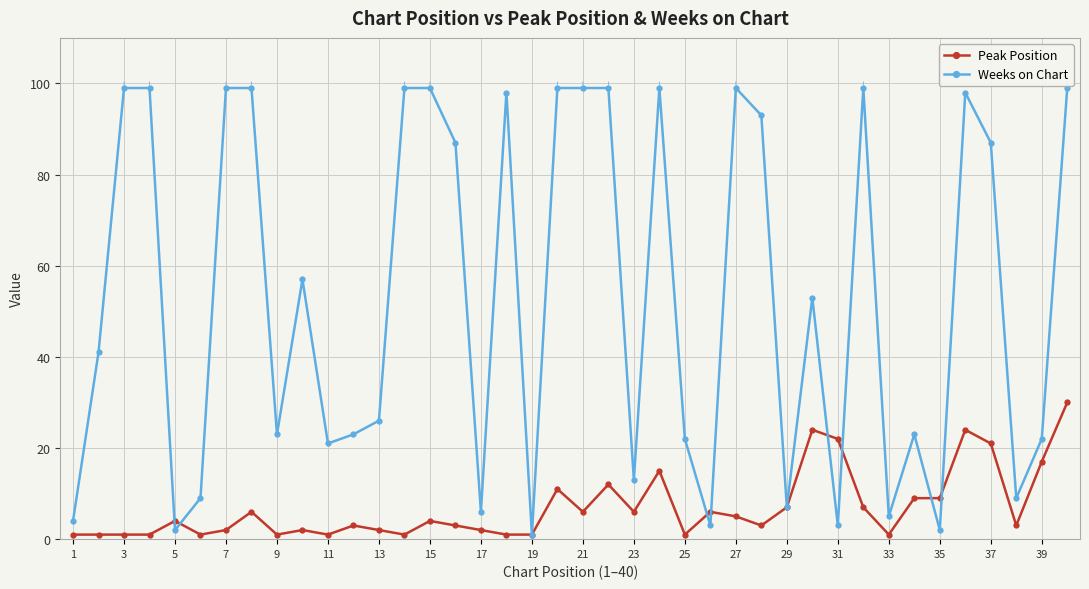

List the series in order of their overall mean, highest first.

Weeks on Chart, Peak Position